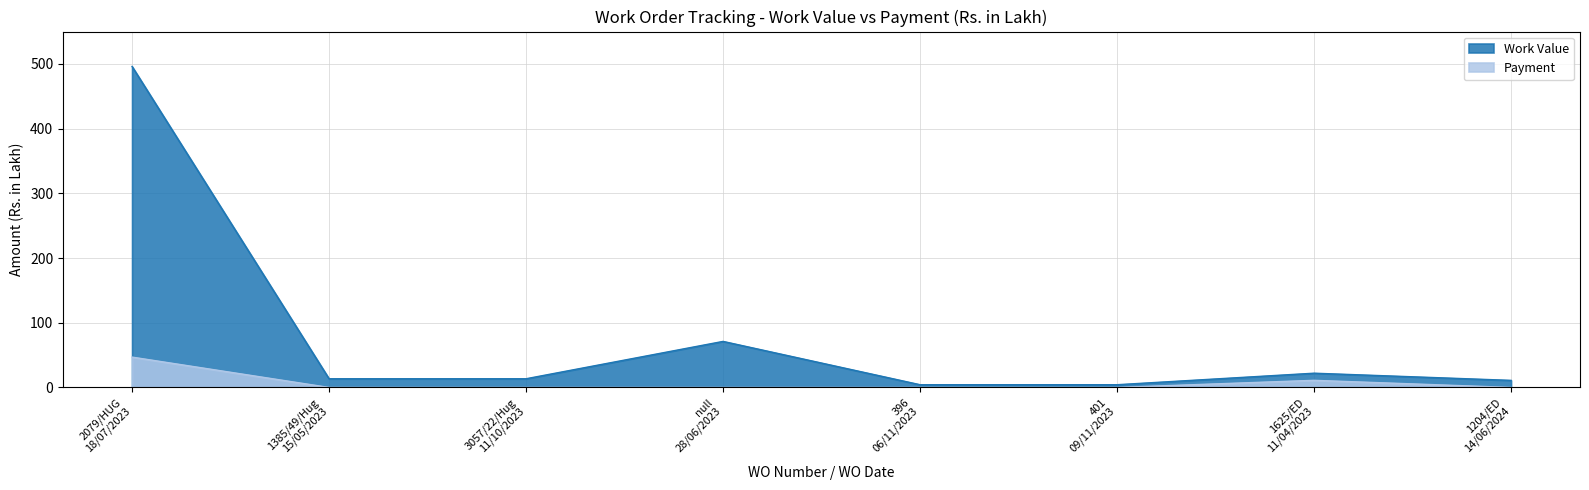

How many lines are shown in the chart?

2